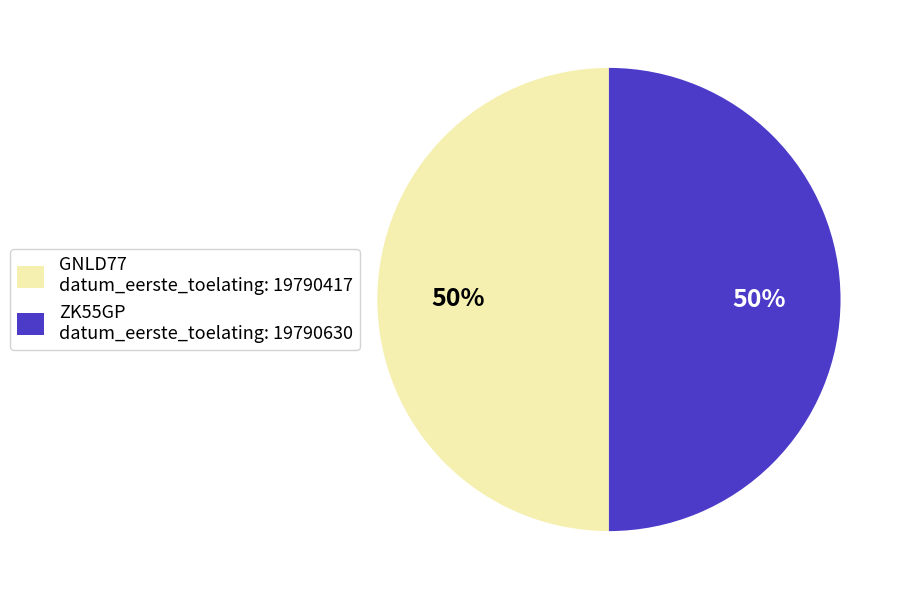

True or false: GNLD77 accounts for 42% of the total.

False